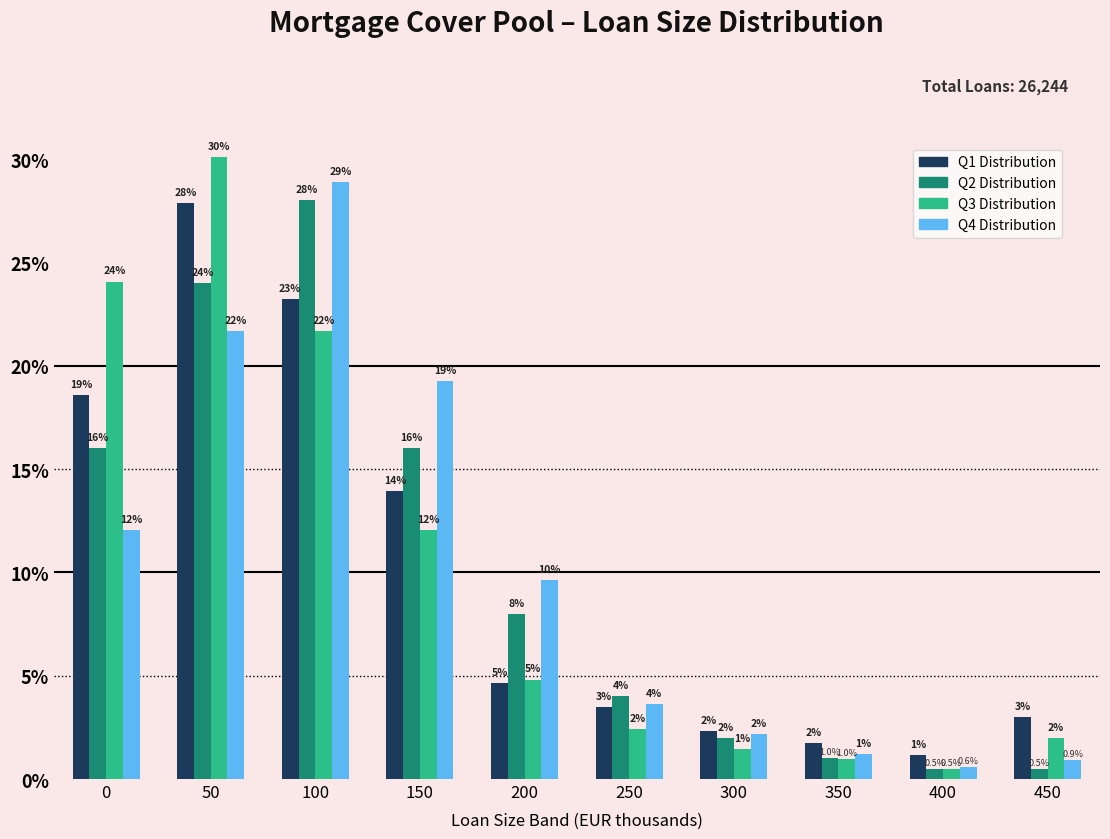

List the series in order of their peak value, lowest first.

Q1 Distribution, Q2 Distribution, Q4 Distribution, Q3 Distribution